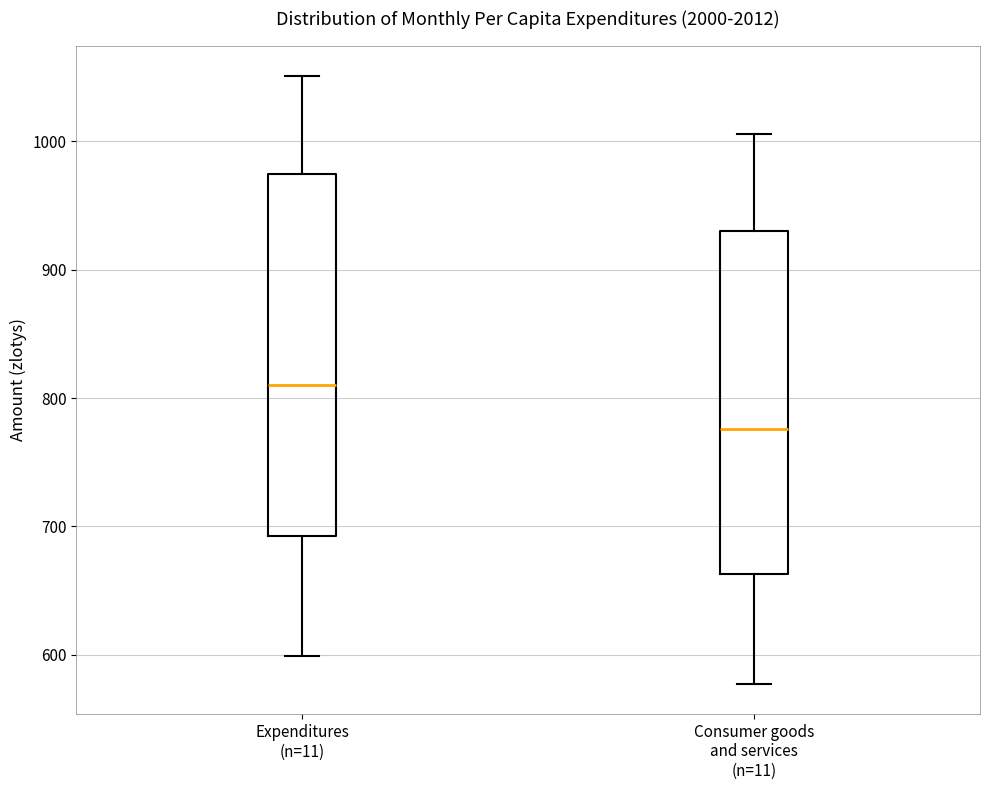

Reading left to right, read every box against the y-axis: the position of its median line, the range the box covers, and the ends of its whiskers. The values are not printed on the chart, so give them approximately, as read against the axis.

Expenditures (n=11): median 810, box 690 to 970, whiskers 600 to 1050
Consumer goods and services (n=11): median 780, box 660 to 930, whiskers 580 to 1010